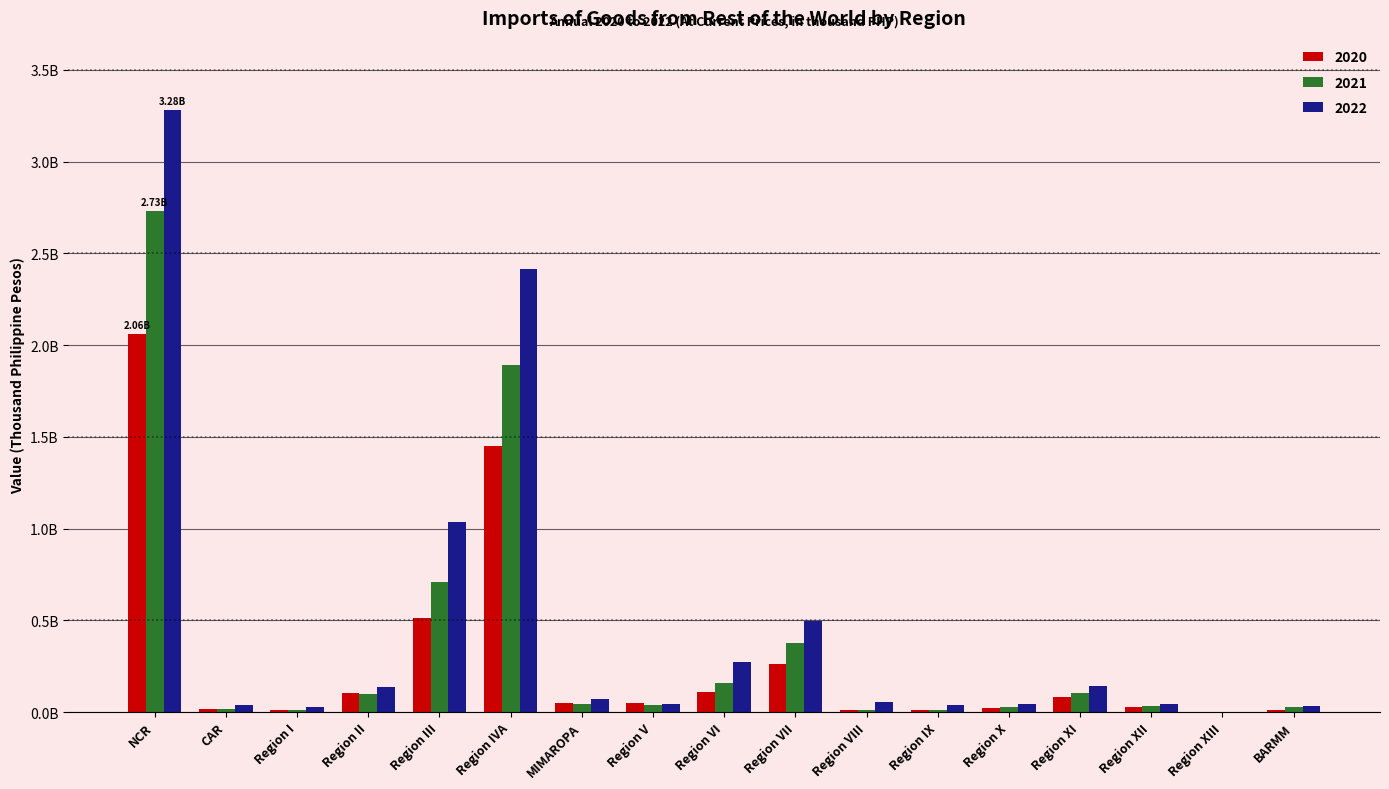

List the series in order of their overall mean, highest first.

2022, 2021, 2020